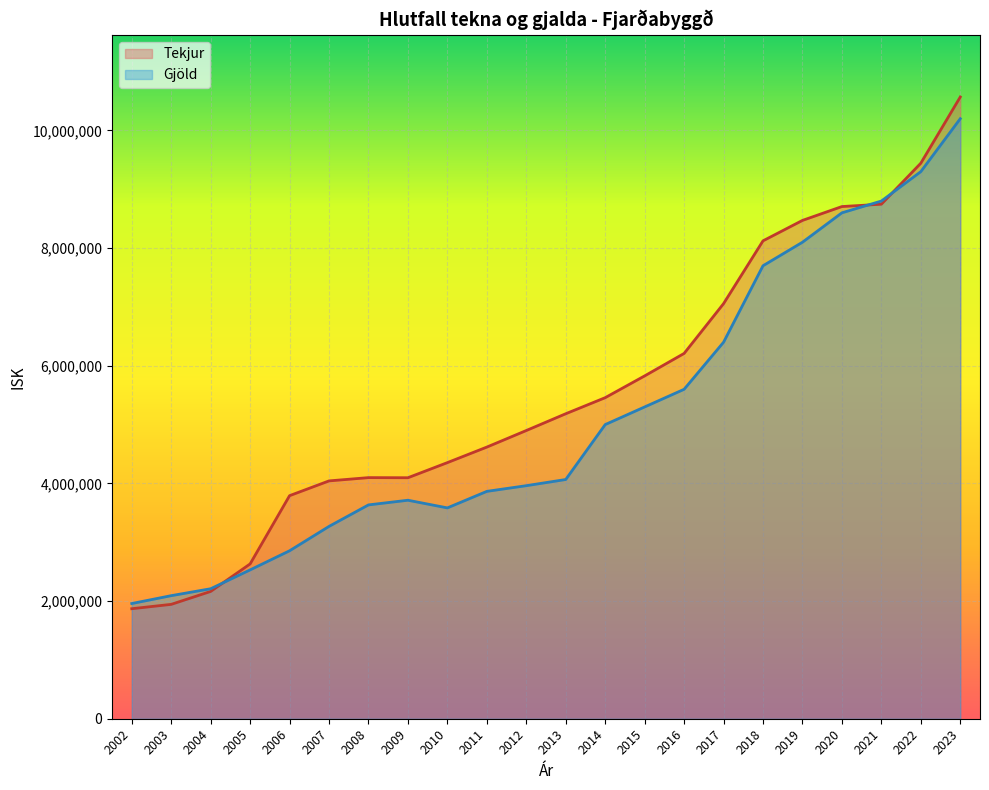

What is the minimum value shown in the chart?

1869898